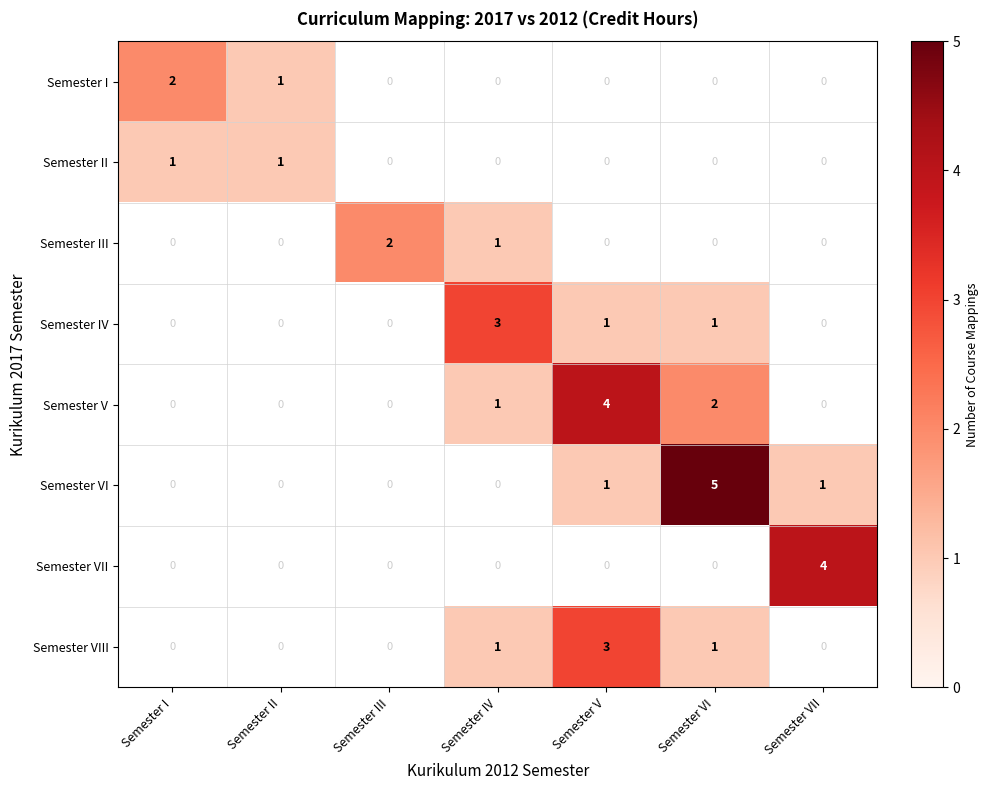

Which category has the highest value in the Semester II series?

Semester I